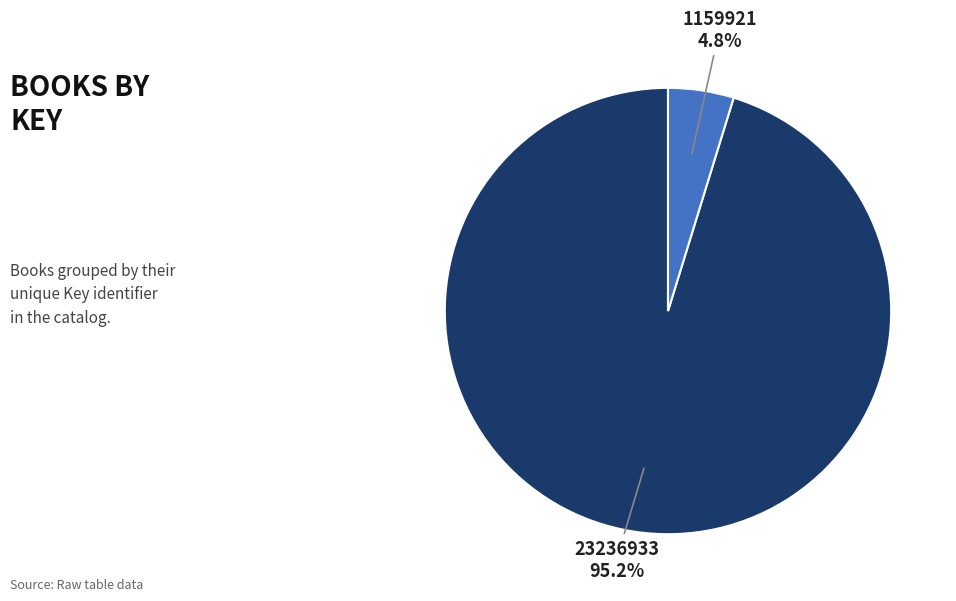

What percentage is NOT represented by 23236933?

4.8%